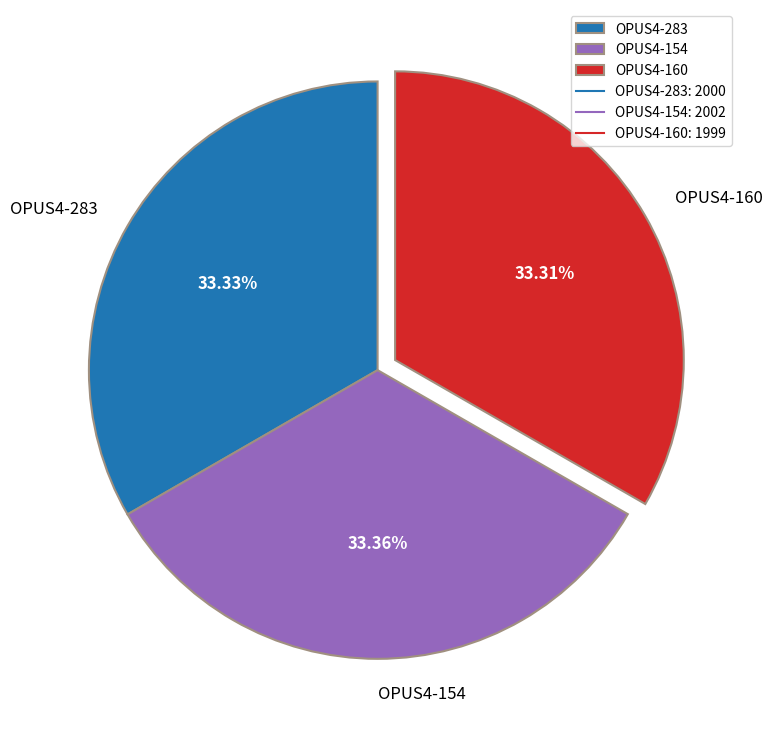

Is the sum of OPUS4-154 and OPUS4-160 greater than half?

Yes